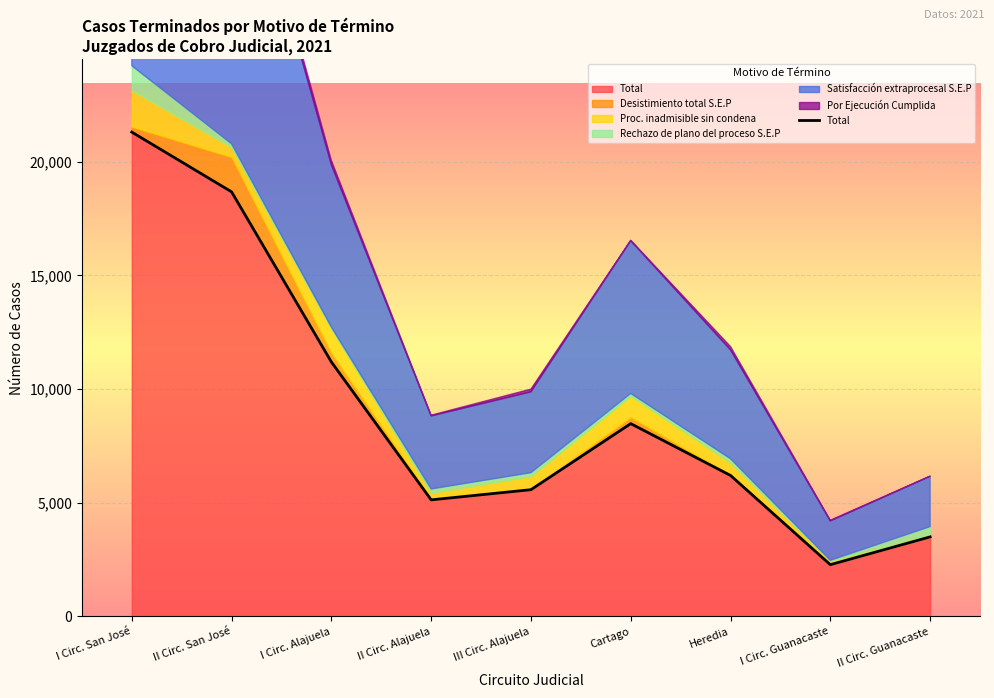

What is the value of the 4th point from the left?

5129